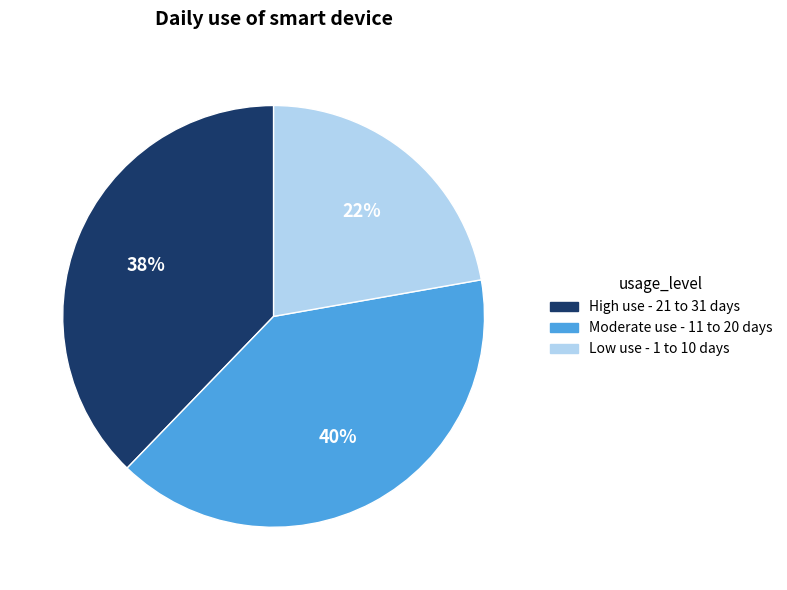

Which category has the smallest portion of the pie?

Low use - 1 to 10 days